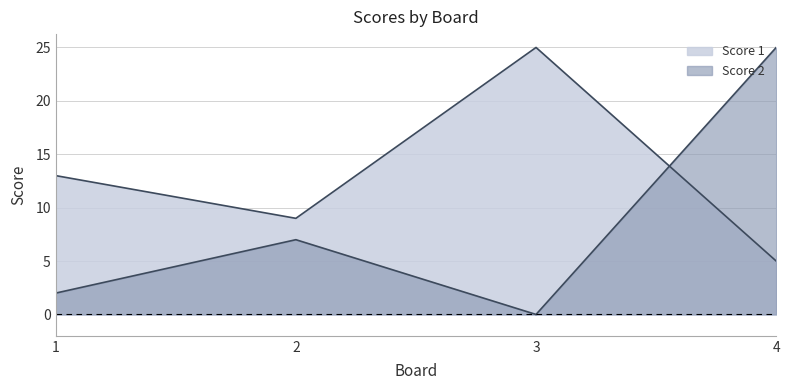

Reading left to right, list all the values displayed in this chart.

Score 1: 13	9	25	5
Score 2: 2	7	0	25